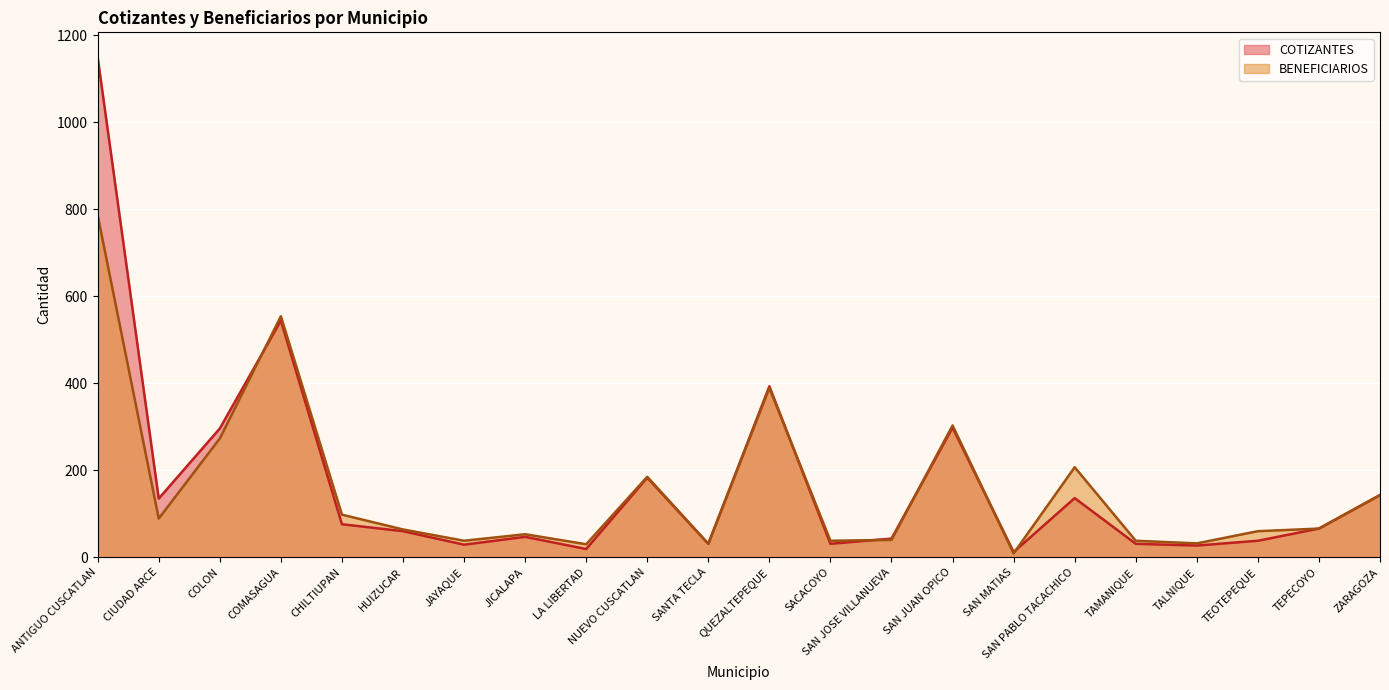

Rank the series by their average value, from lowest to highest.

BENEFICIARIOS, COTIZANTES